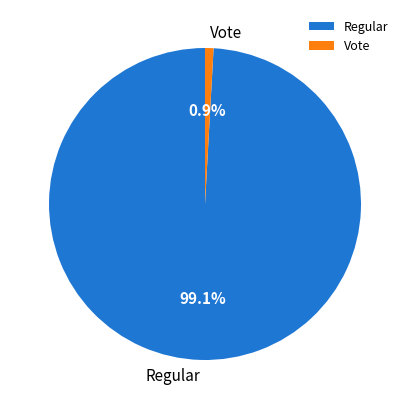

What portion of the pie excludes Vote?

99.1%